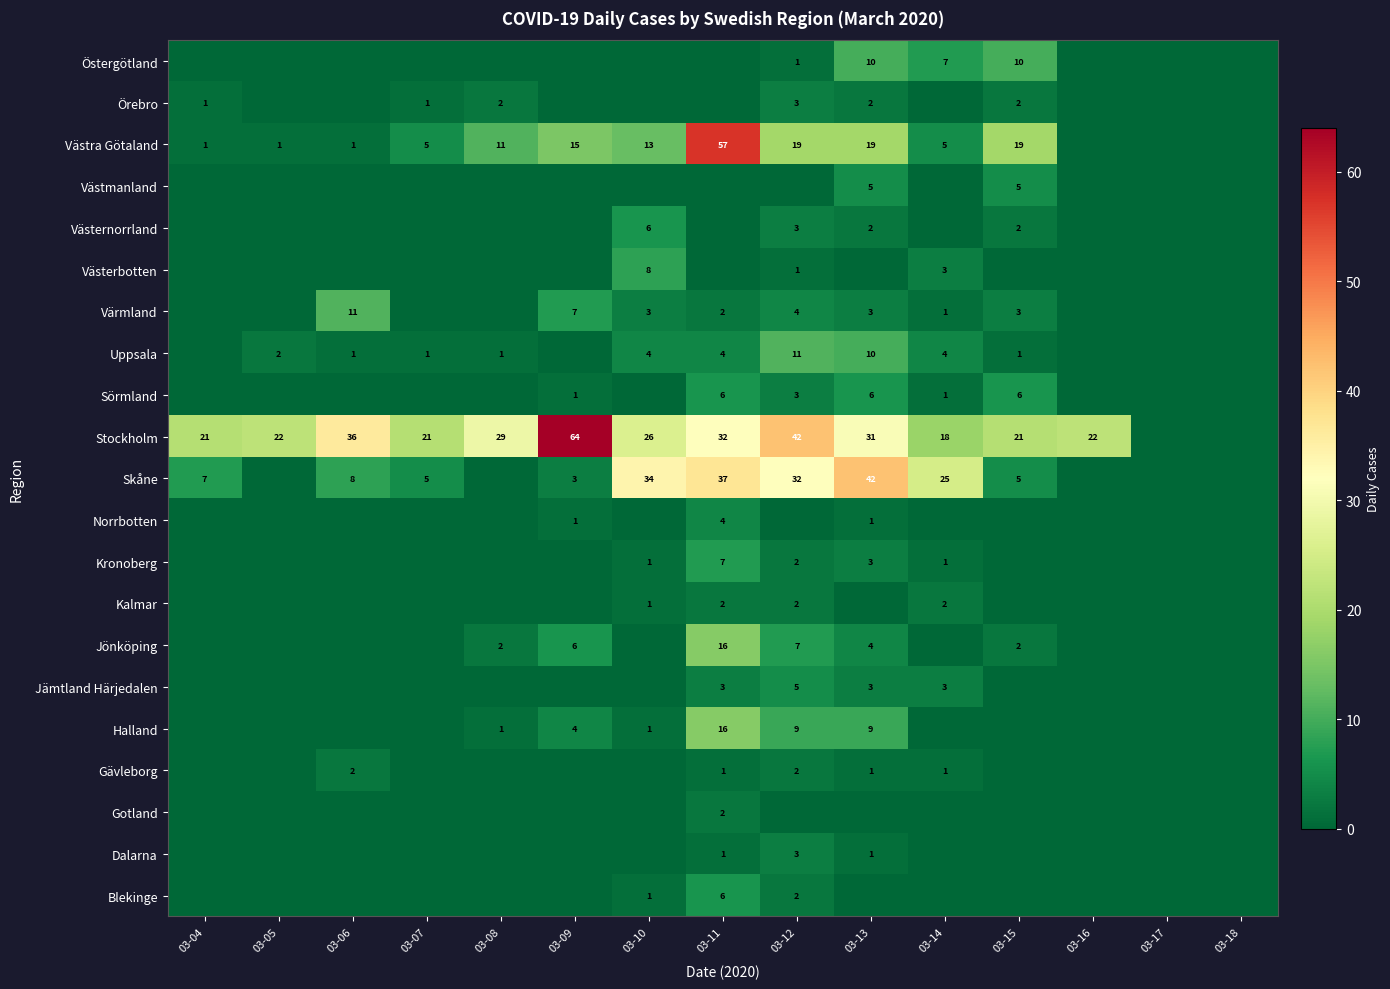

The Värmland series shows 16 at 03-06. True or false?

False